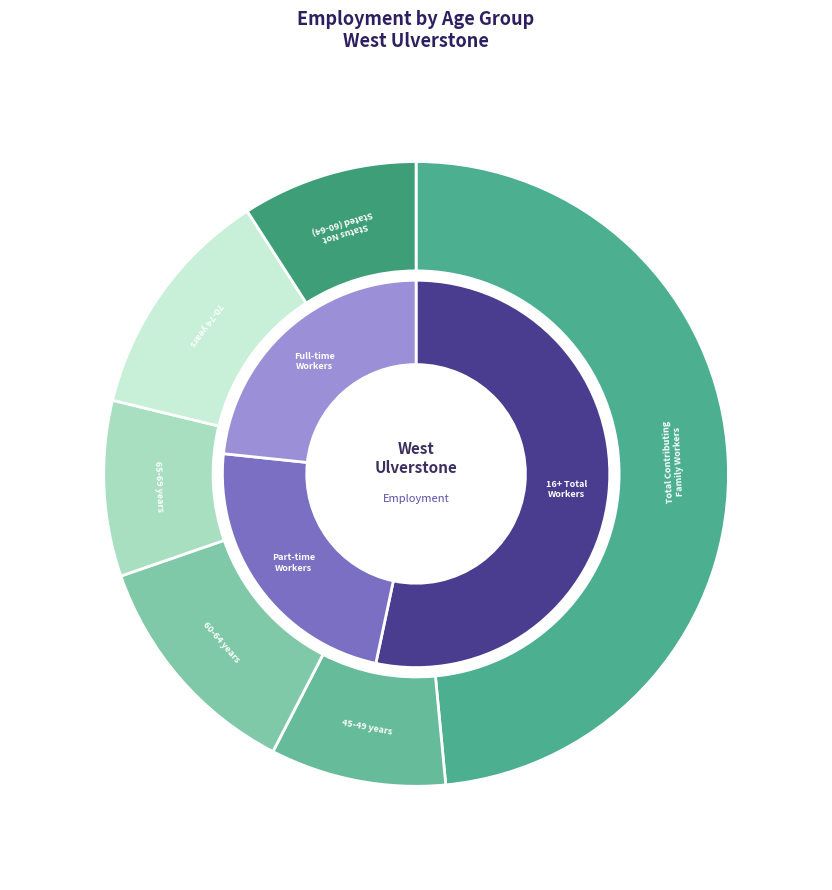

True or false: 70-74 years accounts for 6% of the total.

False